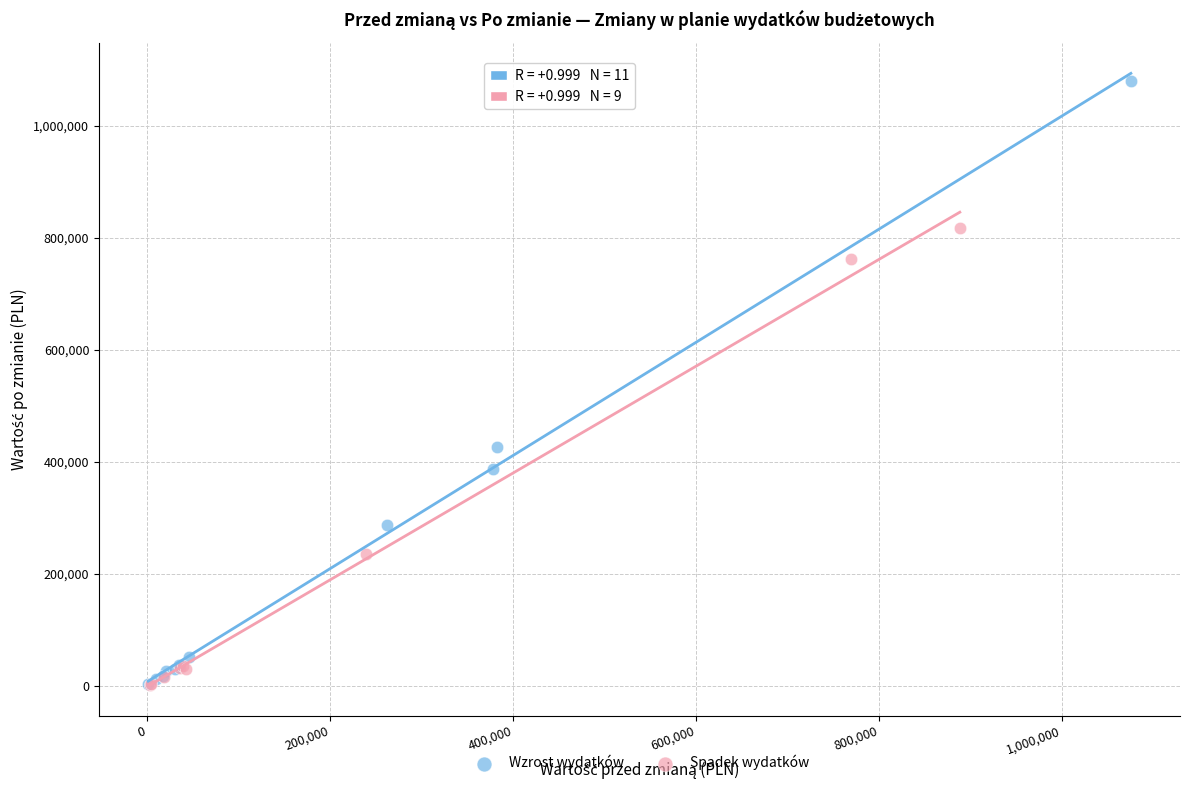

Which series has the widest spread of Y values?

Wzrost wydatków